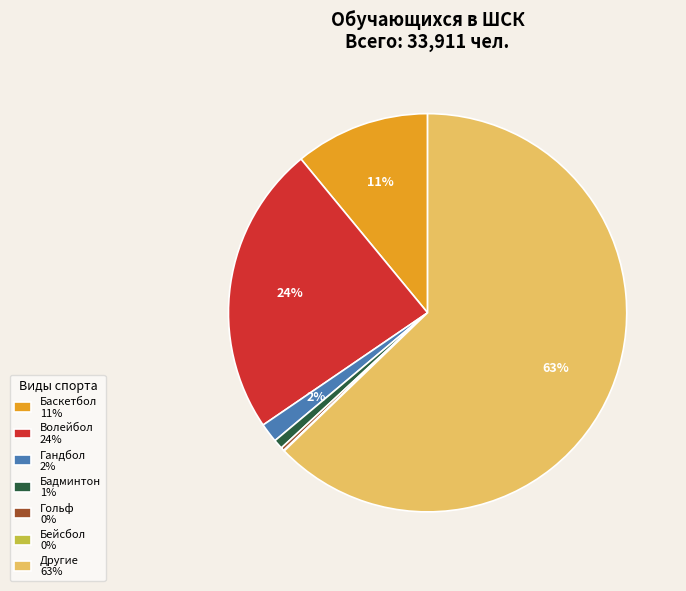

Is the sum of Волейбол 24% and Бадминтон 1% greater than half?

No